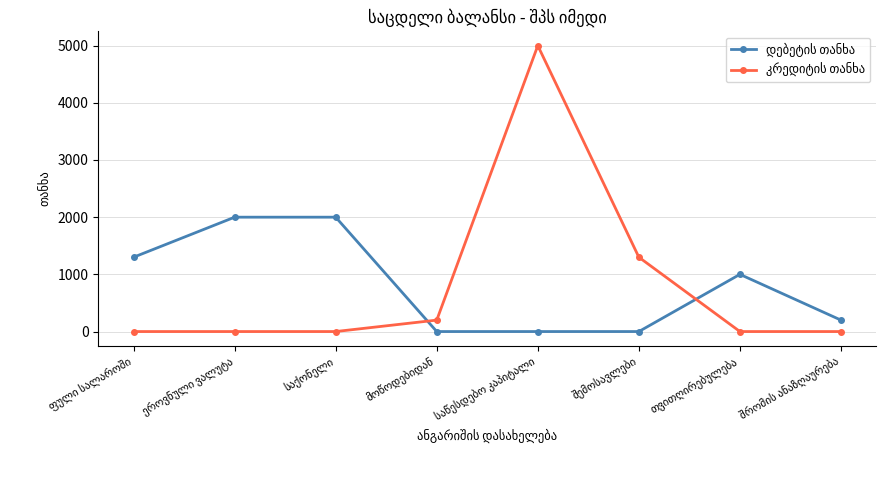

What is the maximum value shown in the chart?

5000